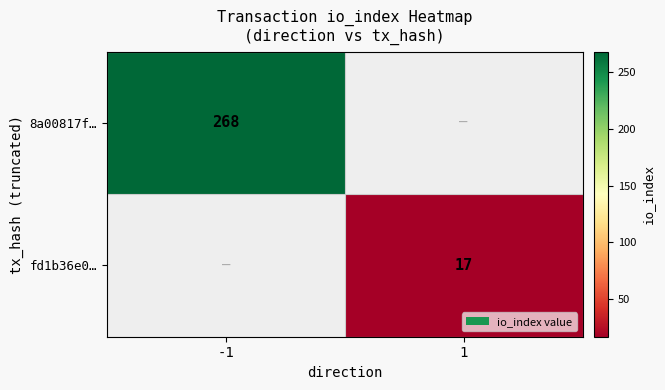

Is it true that 8a00817f… equals 390 at -1?

False